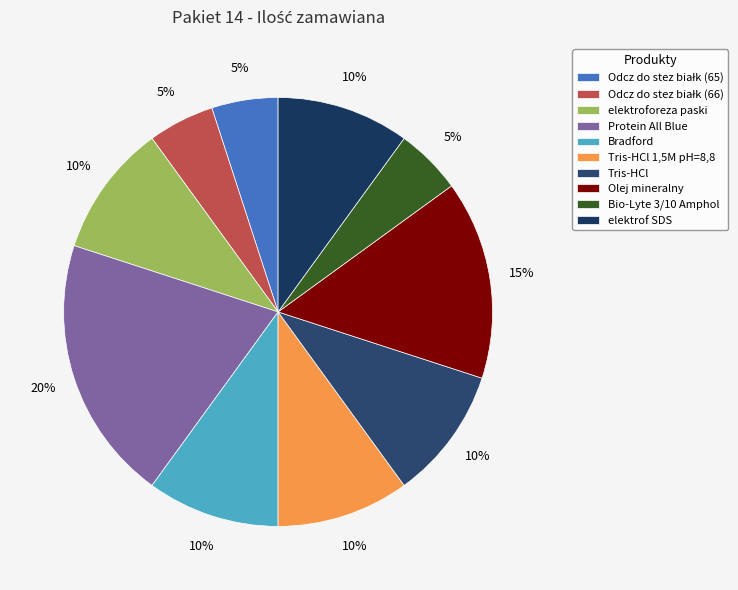

Do Protein All Blue and Bradford together represent more than half of the pie?

No